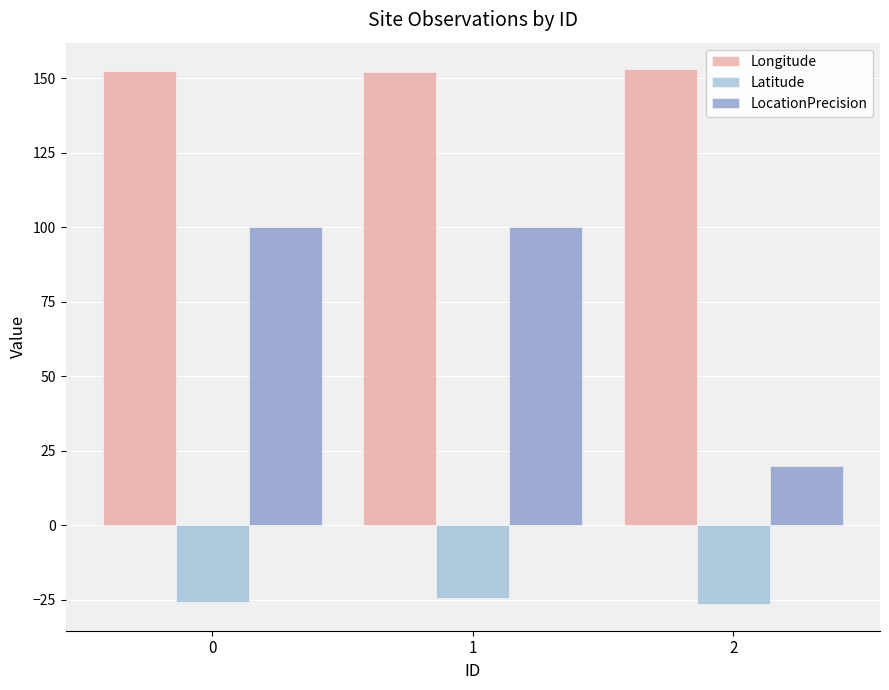

How many bars are there in total?

9